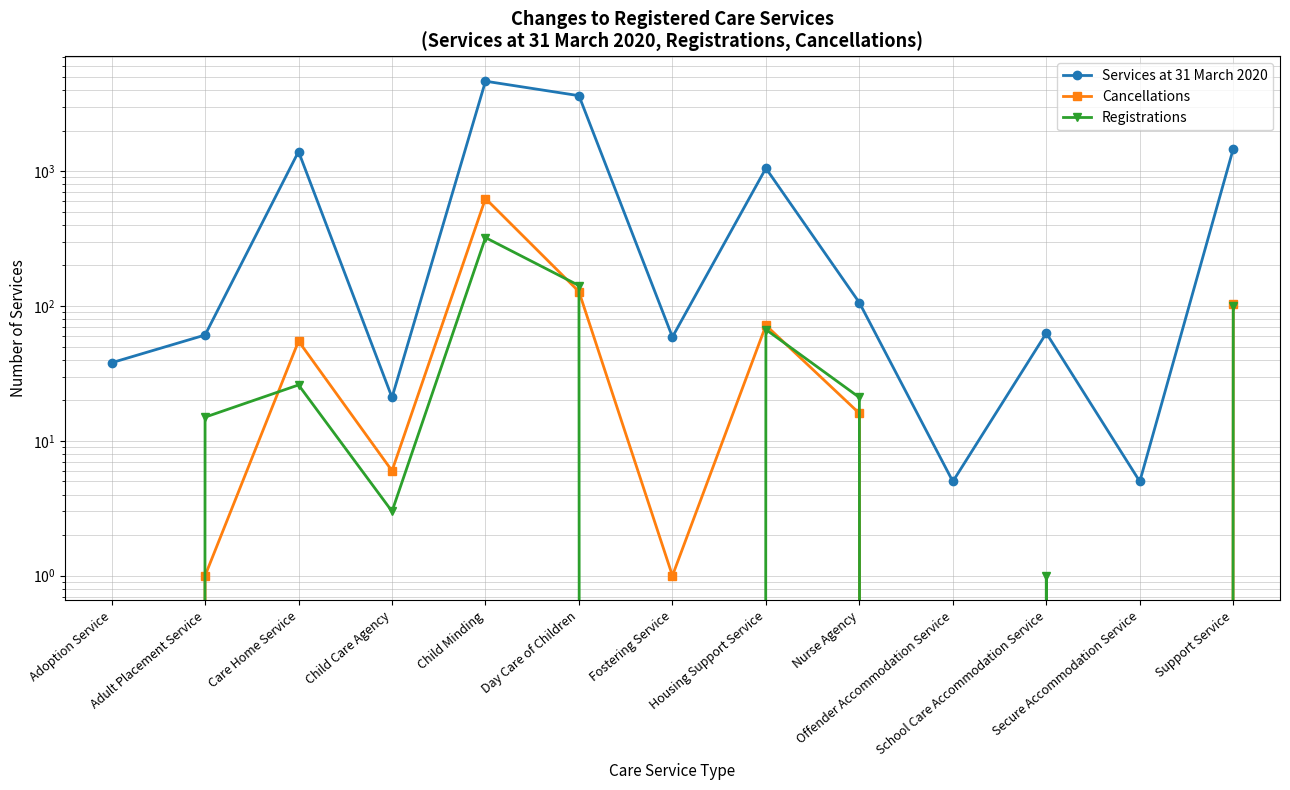

Which has a higher value, Offender Accommodation Service or Child Minding?

Child Minding